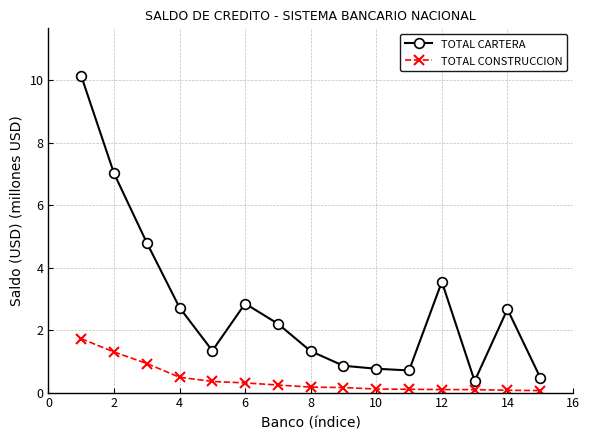

What is the maximum value for TOTAL CONSTRUCCION?

1.7